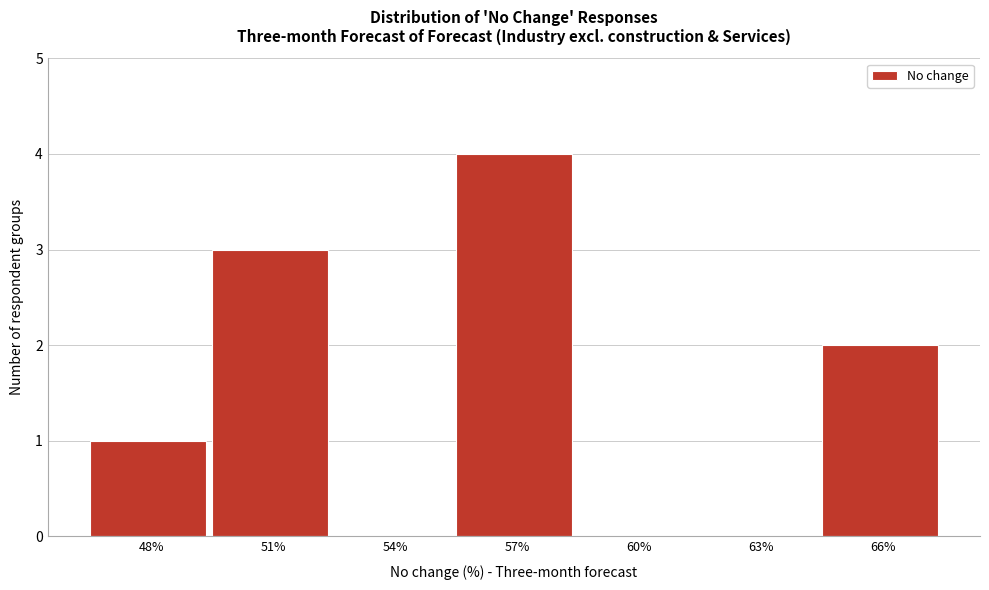

Reading left to right, transcribe all the data shown in this chart.

48%=1	51%=3	54%=0	57%=4	60%=0	63%=0	66%=2